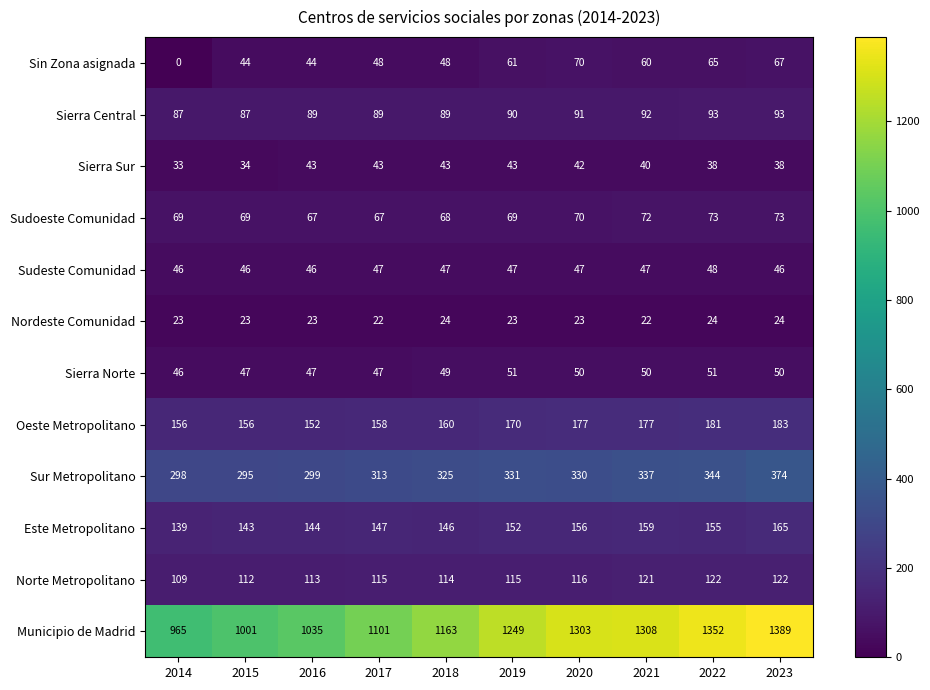

True or false: Sudeste Comunidad has a value of 48 at 2022.

True